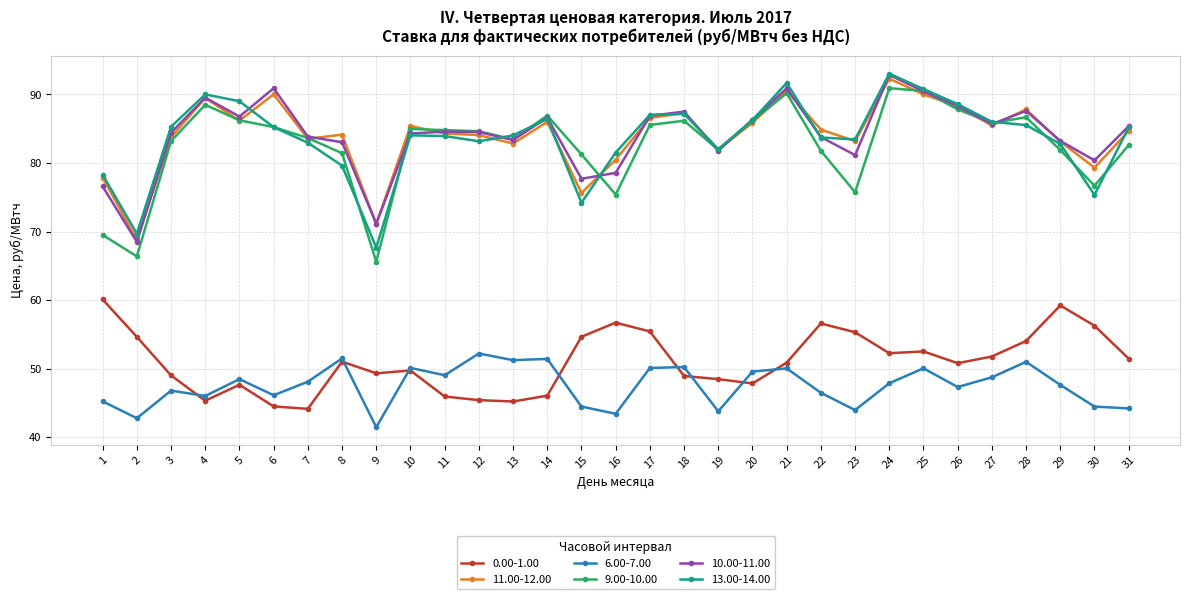

Where is the first local minimum for 9.00-10.00?

2